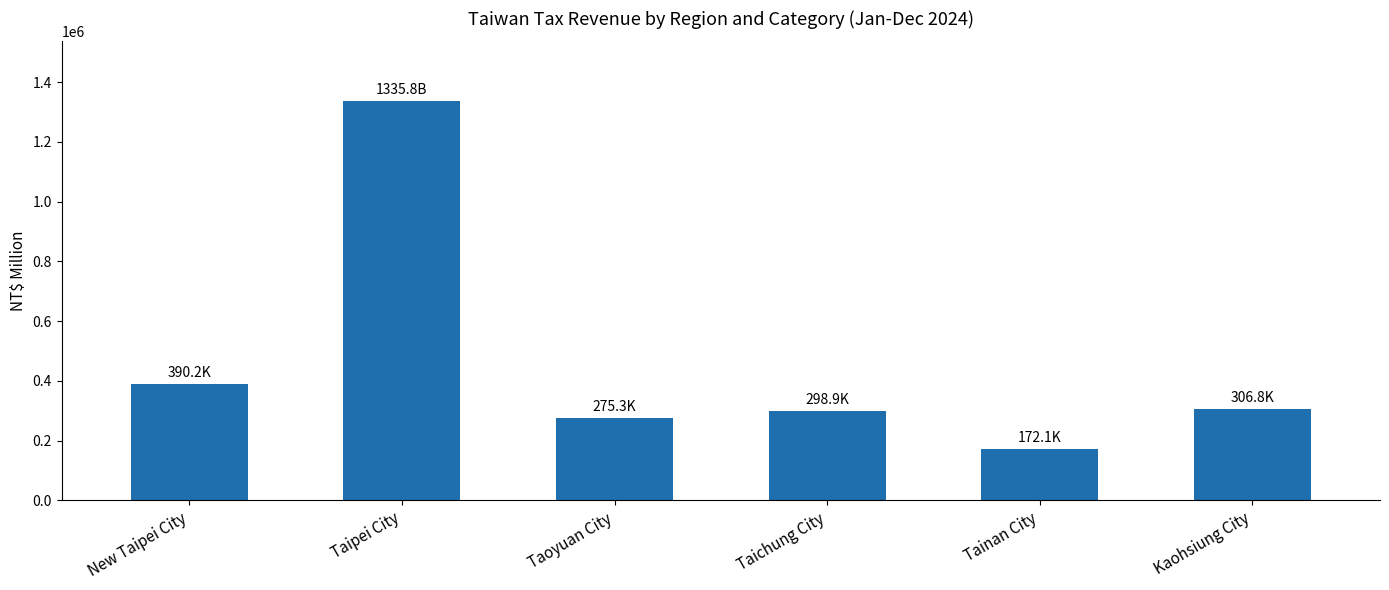

The value at Taichung City is 298911. True or false?

True